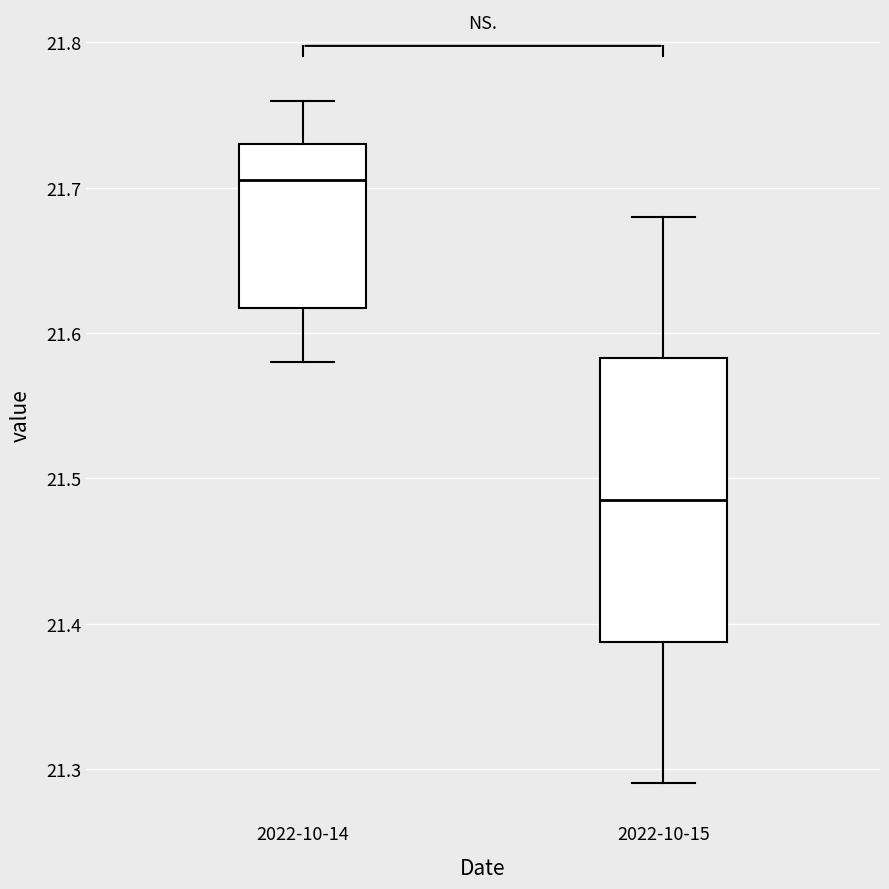

Reading left to right, read every box against the y-axis: the position of its median line, the range the box covers, and the ends of its whiskers. The values are not printed on the chart, so give them approximately, as read against the axis.

2022-10-14: median 21.71, box 21.62 to 21.73, whiskers 21.58 to 21.76
2022-10-15: median 21.49, box 21.39 to 21.58, whiskers 21.29 to 21.68